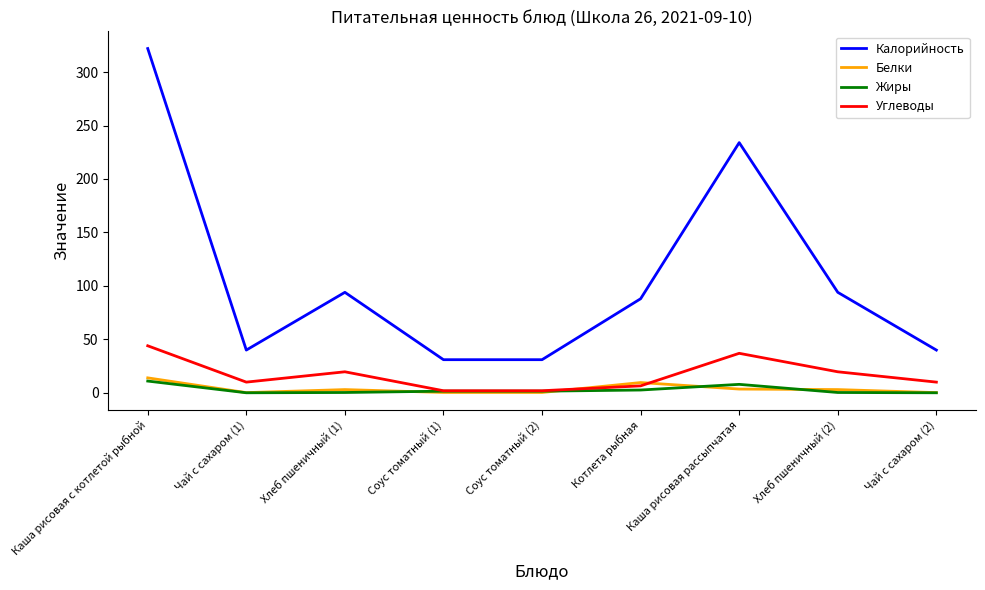

Which series has the widest spread of values?

Калорийность